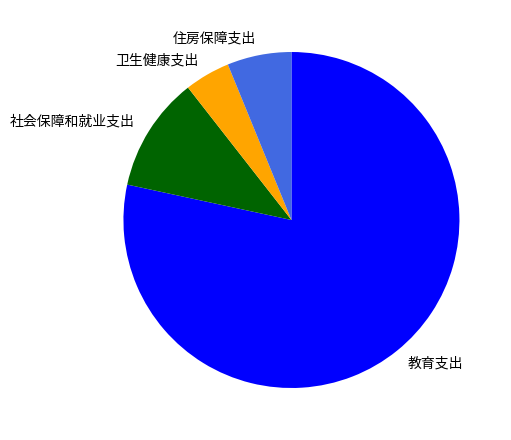

The 卫生健康支出 slice represents 18% of the pie. True or false?

False